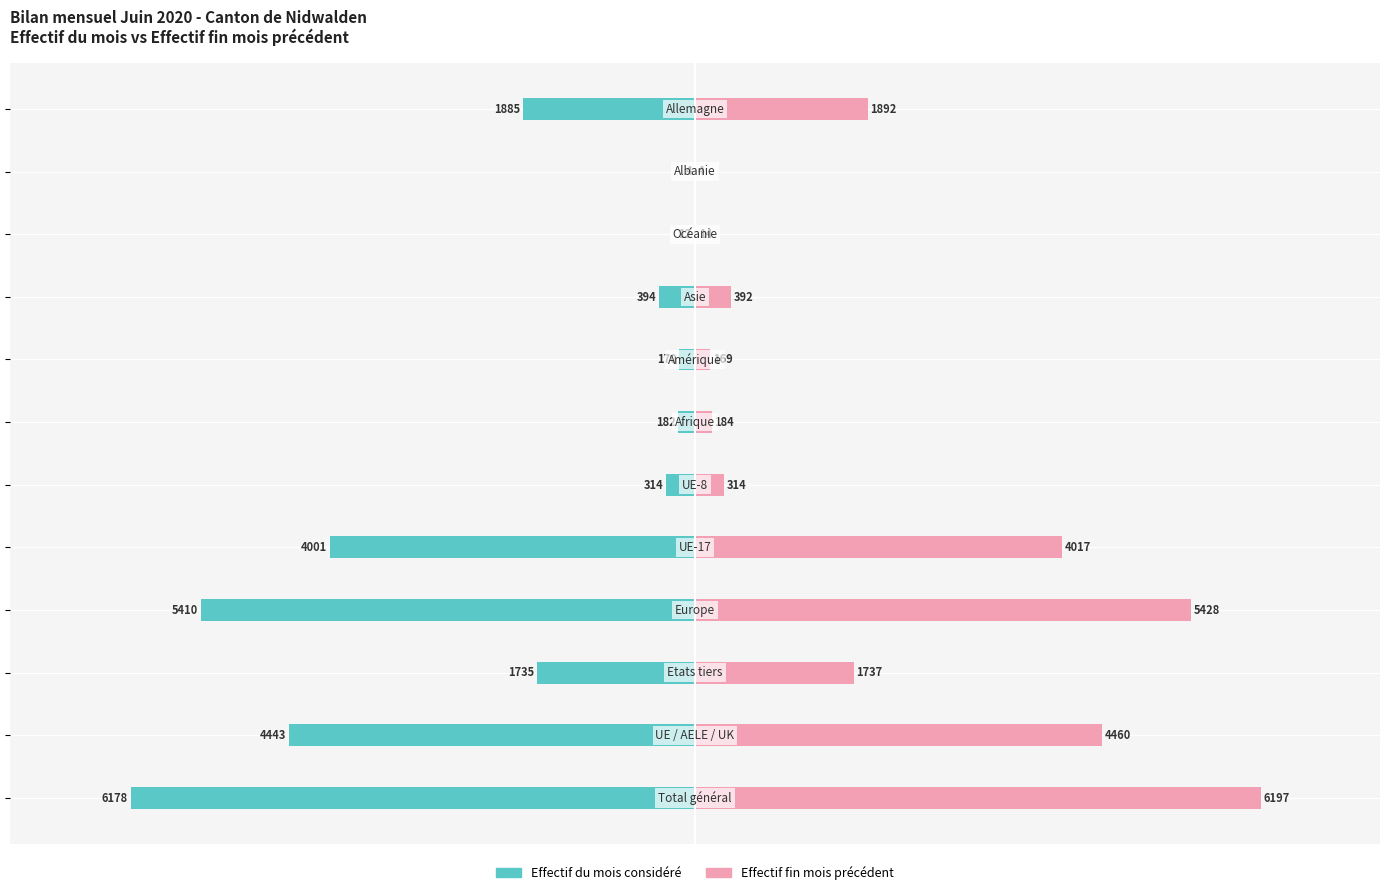

Rank the series by their maximum value, from highest to lowest.

Effectif fin mois précédent, Effectif du mois considéré